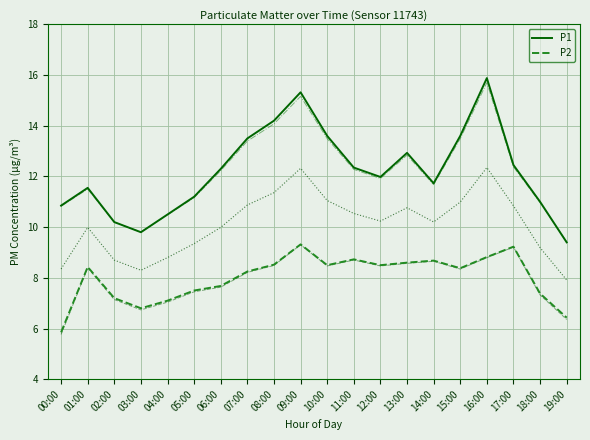

What is the highest value of the P1 series?

15.9